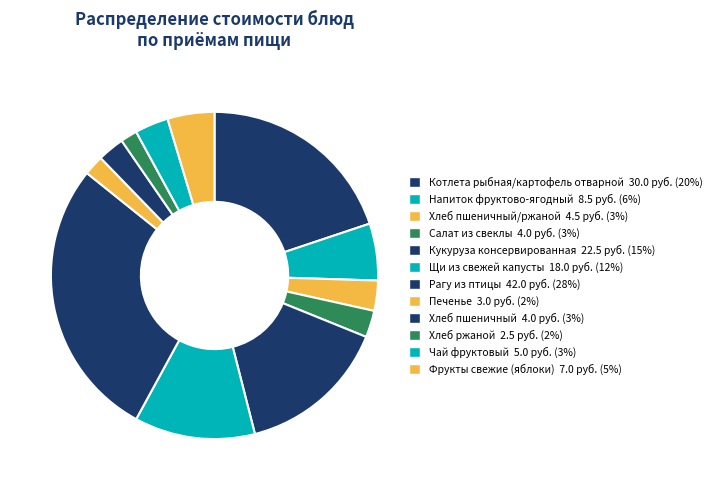

How many slices are in this pie chart?

12